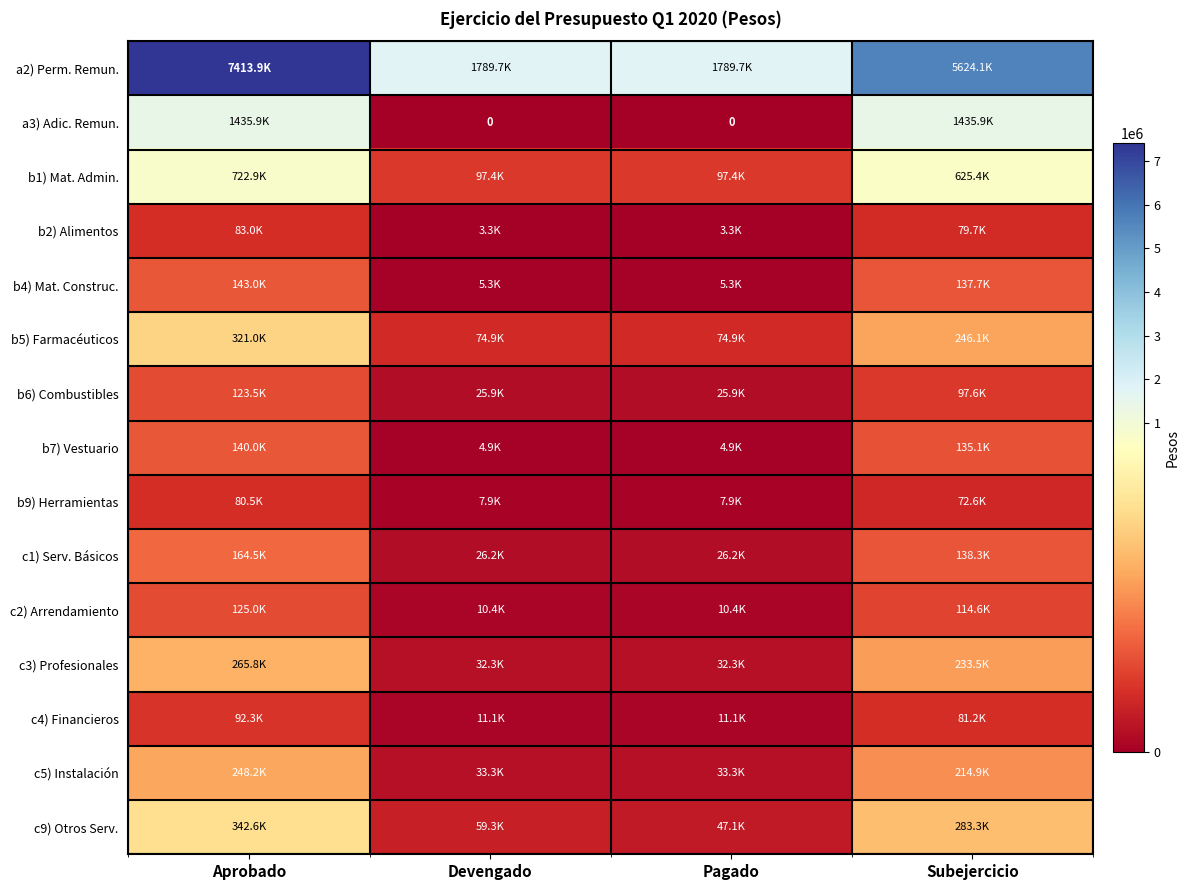

What is the total value across all series at Subejercicio?

9520263